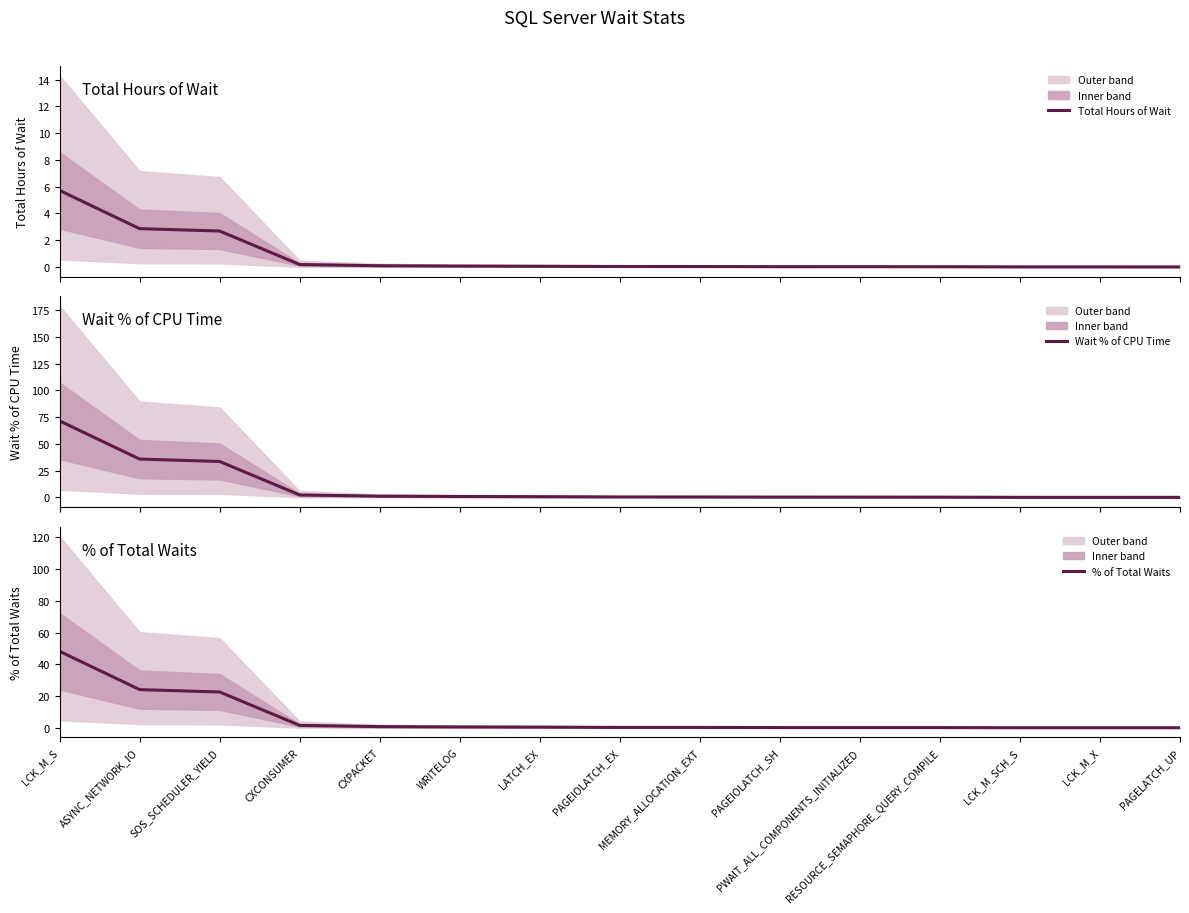

What is the value of the % of Total Waits point at the 7th from the left?

0.5